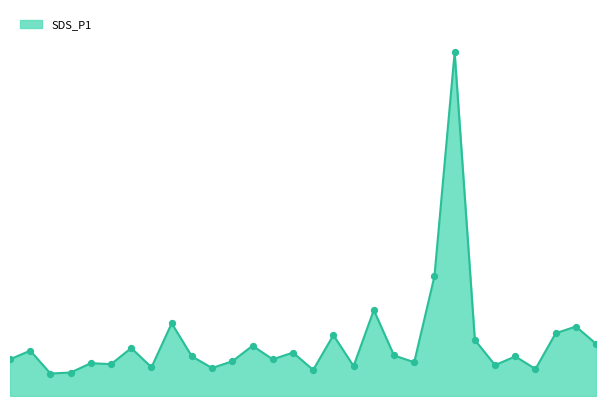

Is this an area chart (filled region under the line)?

Yes